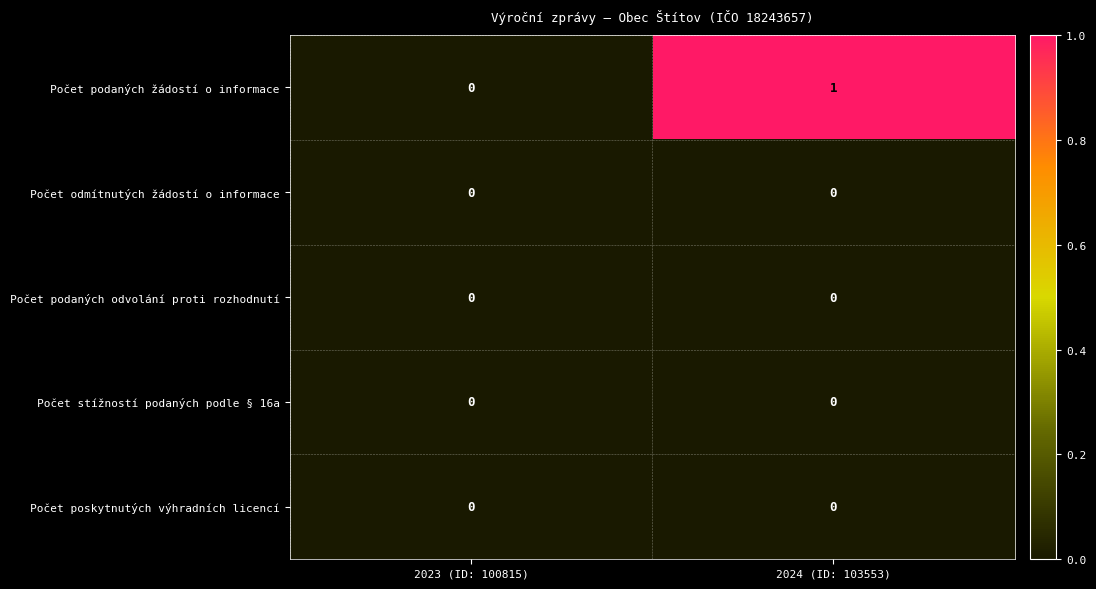

Reading left to right, list all the values displayed in this chart.

Počet podaných žádostí o informace: 2023 (ID: 100815)=0	2024 (ID: 103553)=1
Počet odmítnutých žádostí o informace: 2023 (ID: 100815)=0	2024 (ID: 103553)=0
Počet podaných odvolání proti rozhodnutí: 2023 (ID: 100815)=0	2024 (ID: 103553)=0
Počet stížností podaných podle § 16a: 2023 (ID: 100815)=0	2024 (ID: 103553)=0
Počet poskytnutých výhradních licencí: 2023 (ID: 100815)=0	2024 (ID: 103553)=0